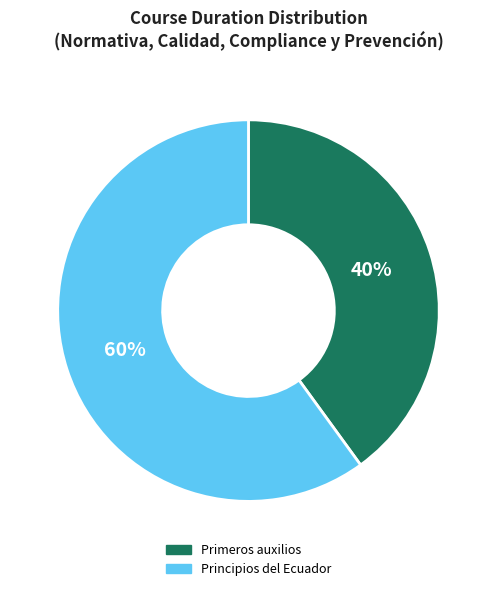

What percentage is the Principios del Ecuador slice, to the nearest percent?

60%